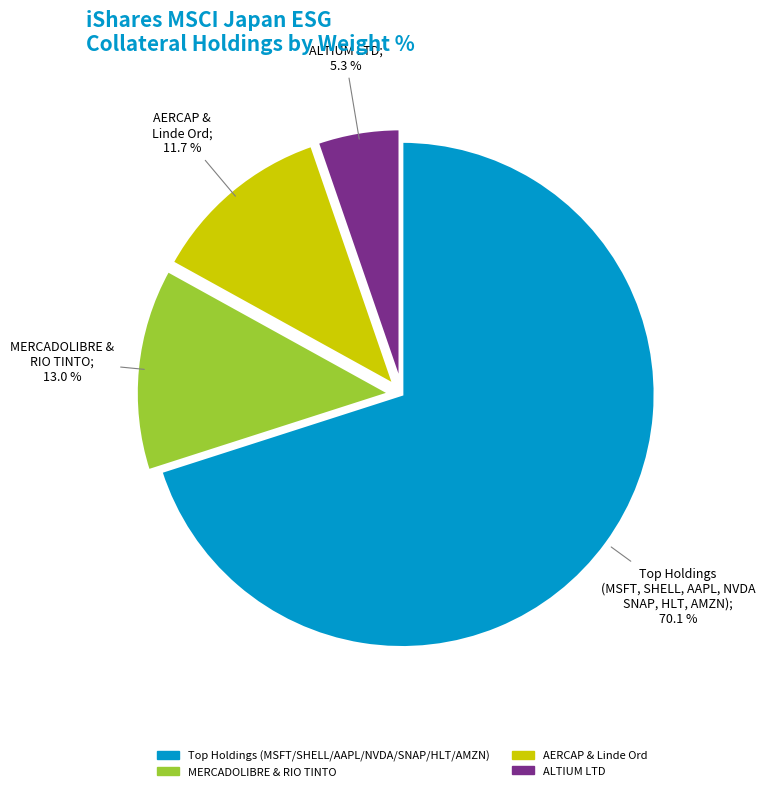

Is there a majority slice in this chart?

Yes